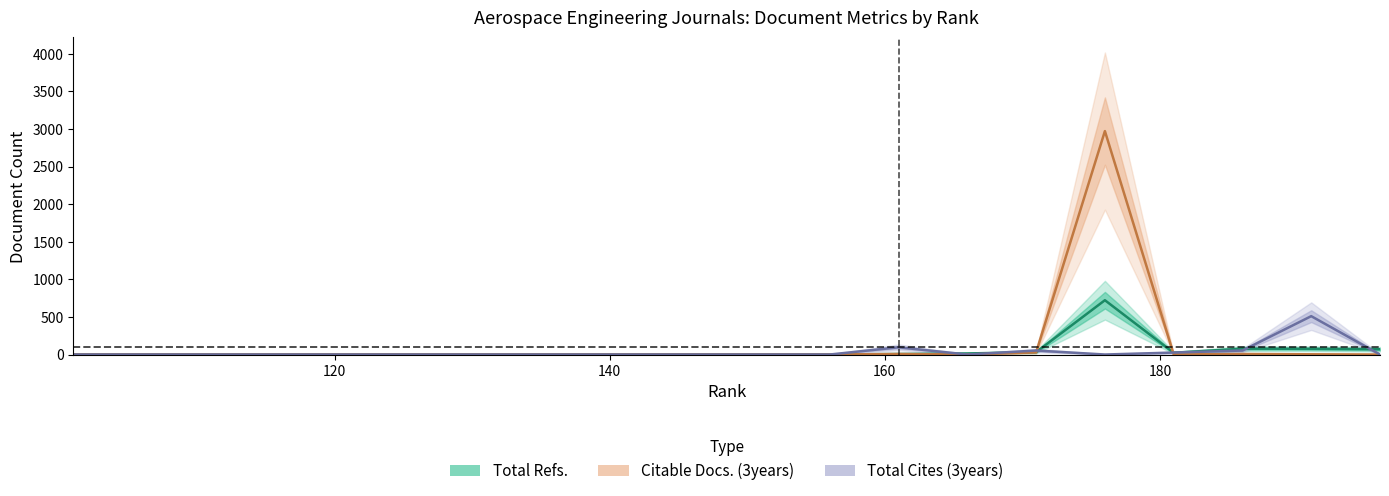

Does the chart display data point markers on the line(s)?

No